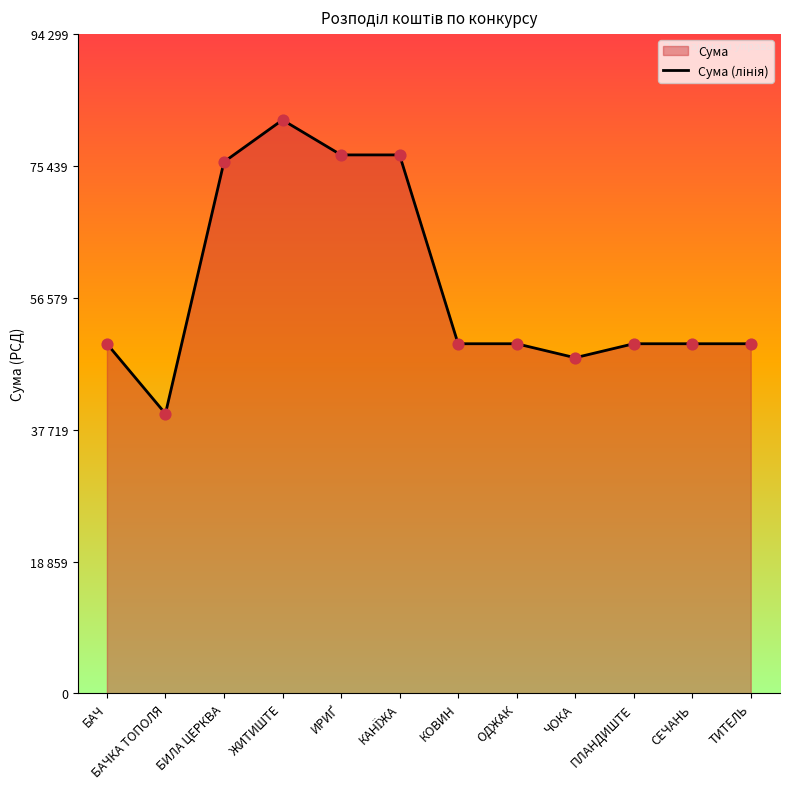

What is the ratio of the value at БАЧ to the value at ПЛАНДИШТЕ?

1.0